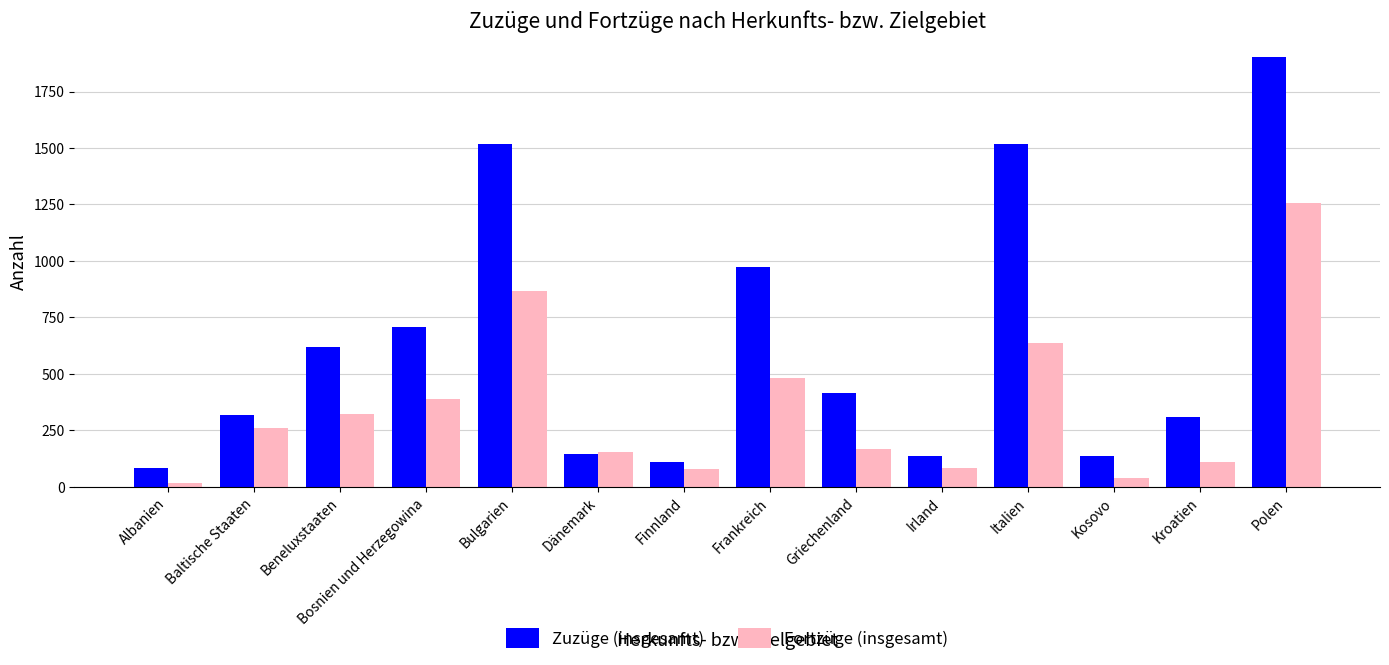

What is the difference between the Zuzüge (insgesamt) values at Kosovo and Beneluxstaaten?

481